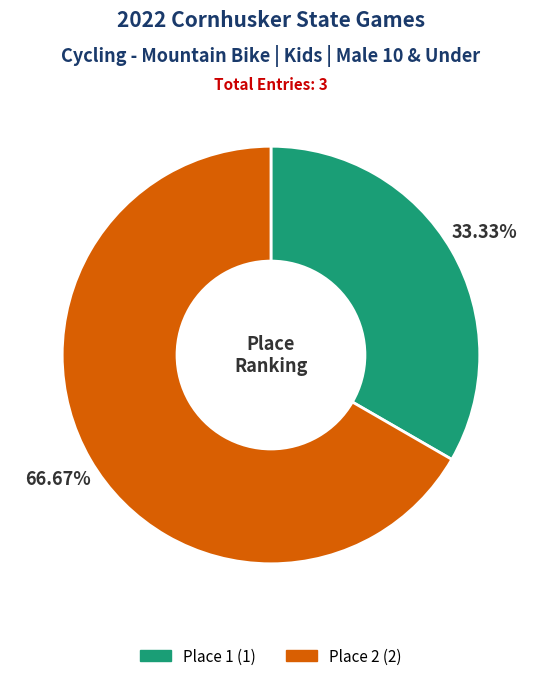

Does any single category account for the majority?

Yes